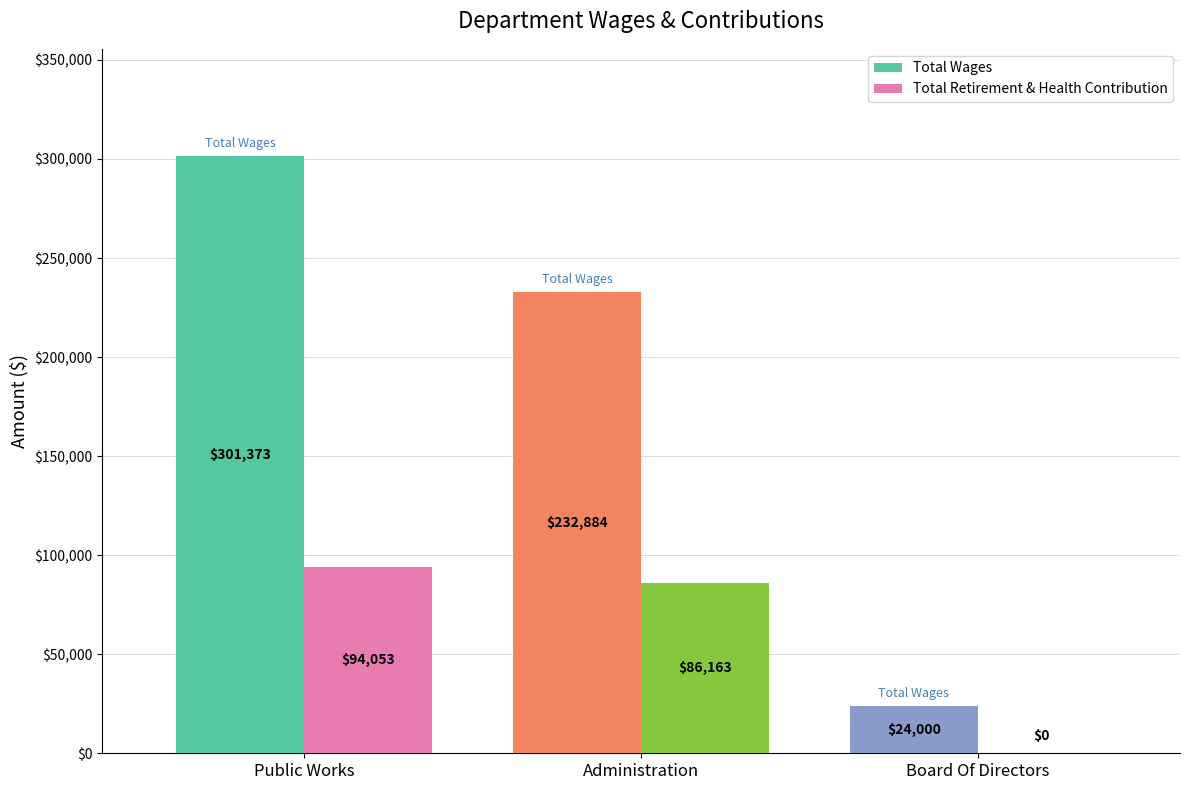

What is the difference between the Total Wages values at Administration and Board Of Directors?

208884